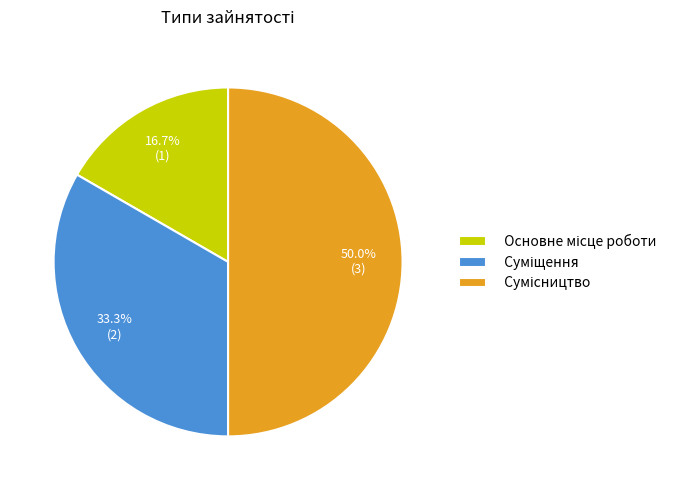

To the nearest percent, what is the combined percentage of Основне місце роботи and Суміщення?

50%